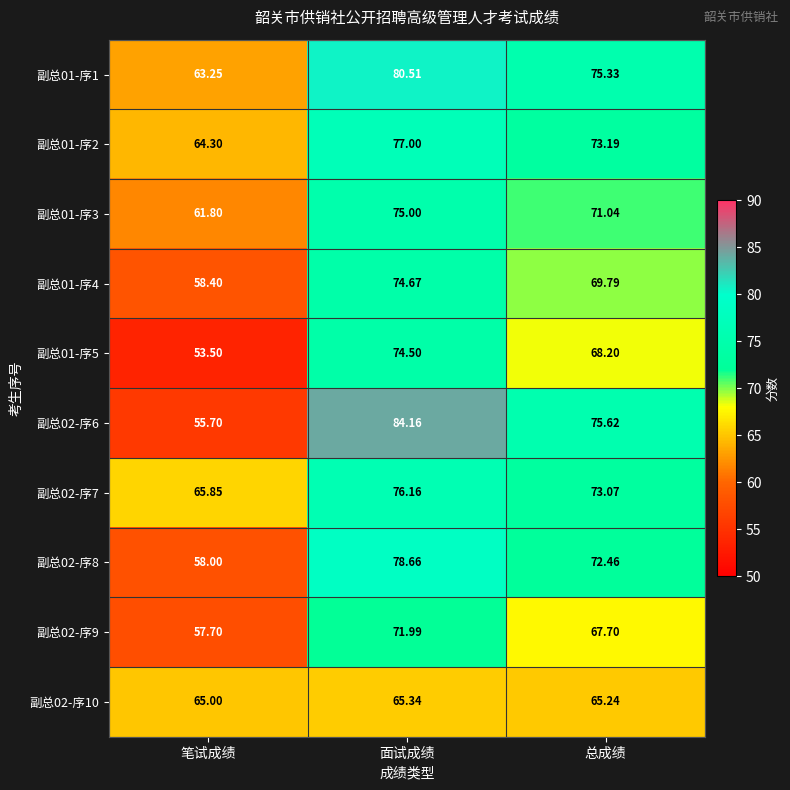

Which category has the lowest value in the 副总01-序4 series?

笔试成绩